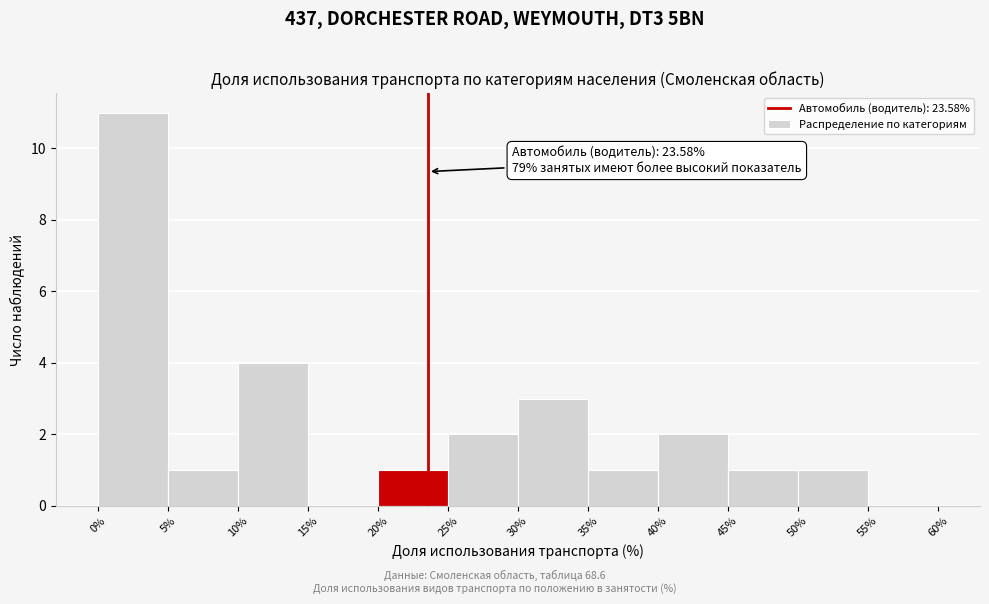

Over which range of the x-axis is the bar tallest?

0% to 5%